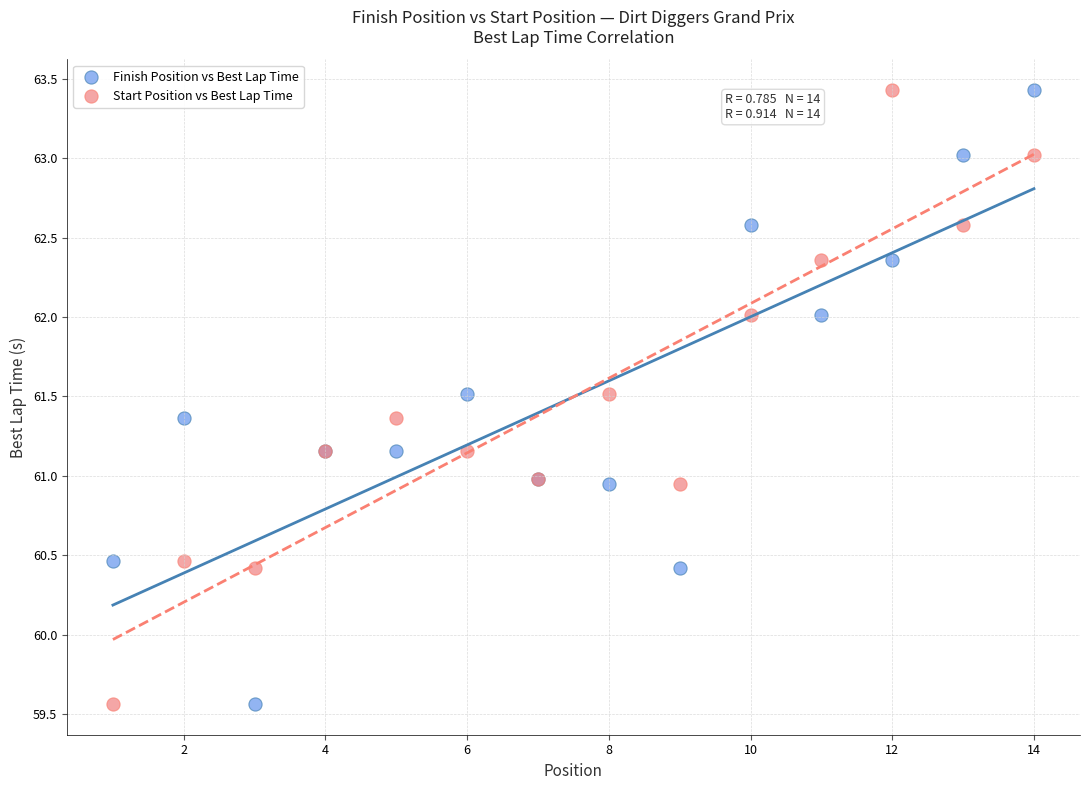

What are all the series names shown in the legend?

Finish Position vs Best Lap Time, Start Position vs Best Lap Time